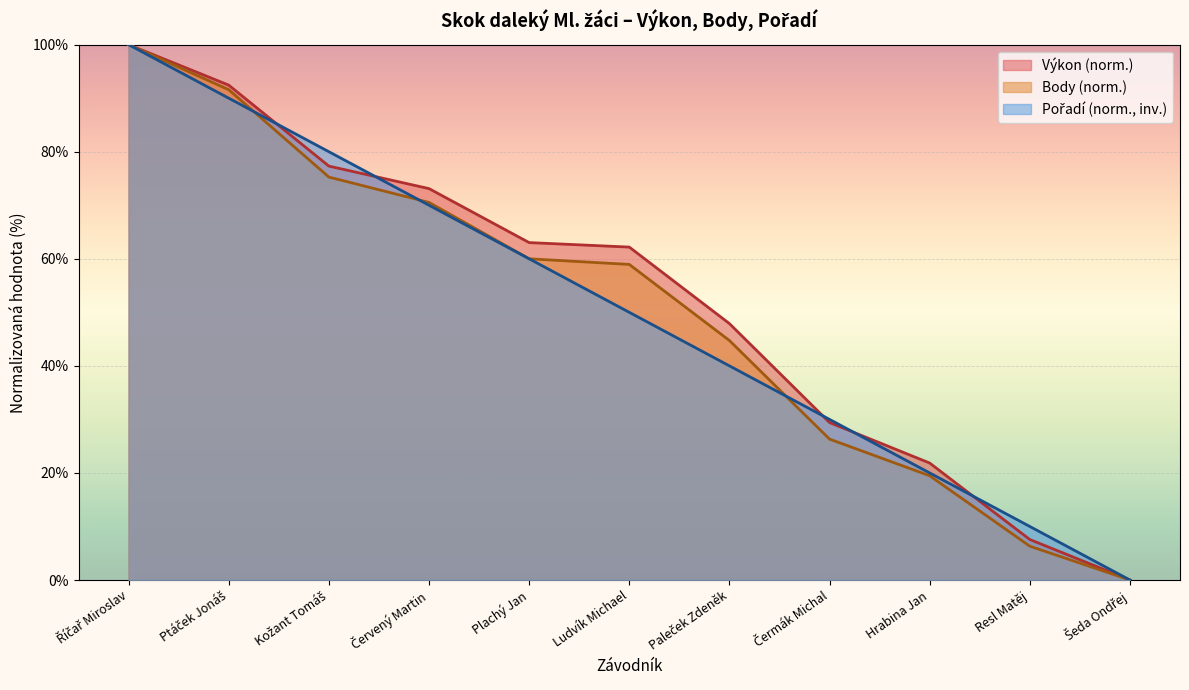

What is the average value of the Výkon series?

52.3